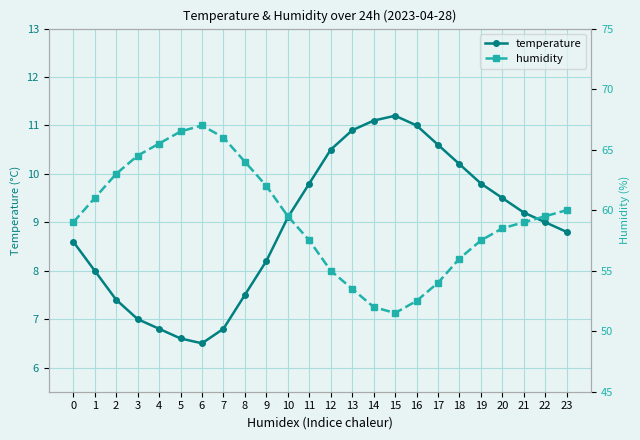

List the labels in order of humidity value, smallest first.

15, 14, 16, 13, 17, 12, 18, 11, 19, 20, 0, 21, 10, 22, 23, 1, 9, 2, 8, 3, 4, 7, 5, 6